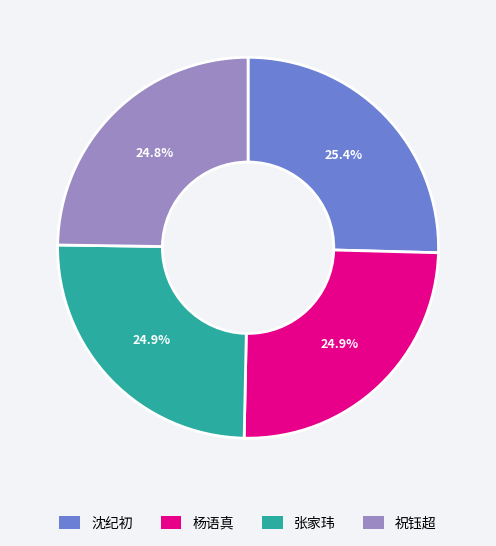

Is there a majority slice in this chart?

No